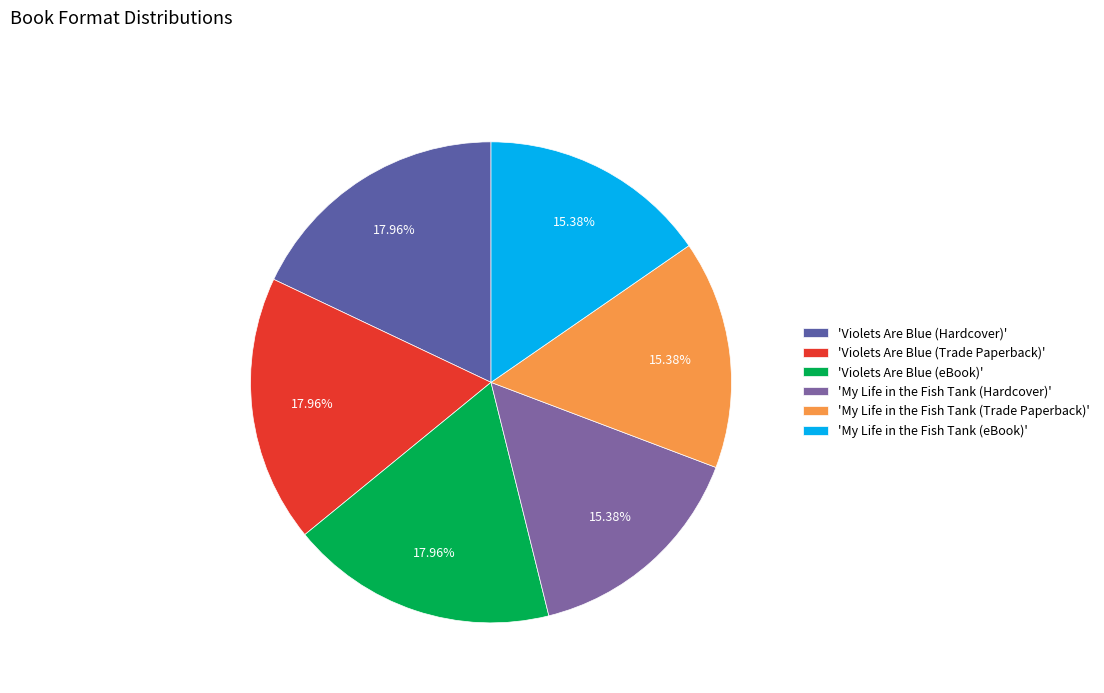

How many slices are in this pie chart?

6